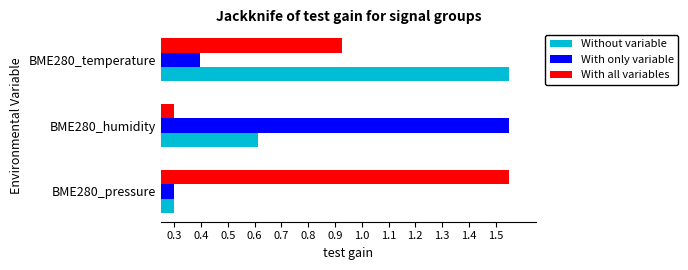

The With only variable series shows 0.4 at BME280_temperature. True or false?

True